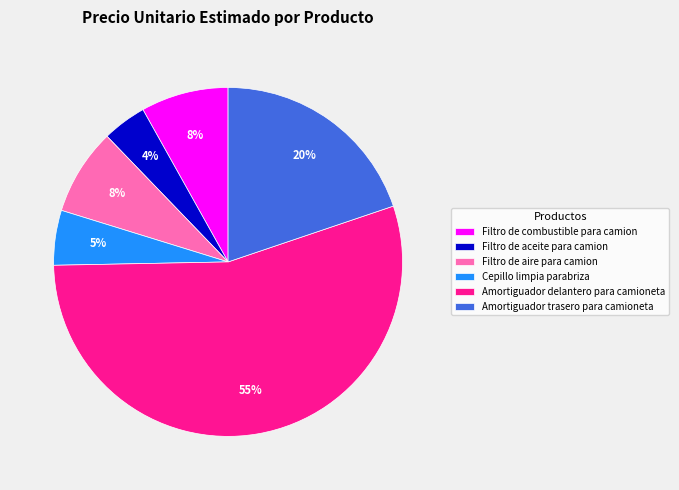

What is the largest slice in the pie chart?

Amortiguador delantero para camioneta